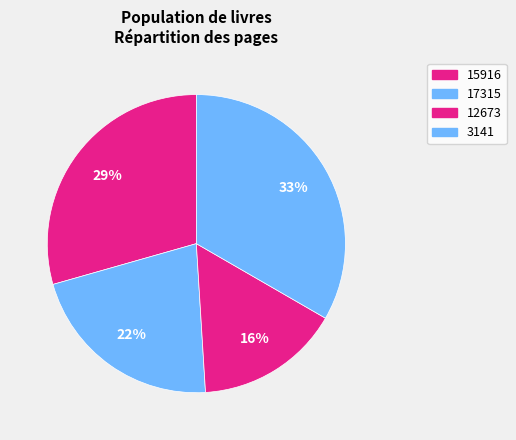

Is the sum of 17315 and 12673 greater than half?

No